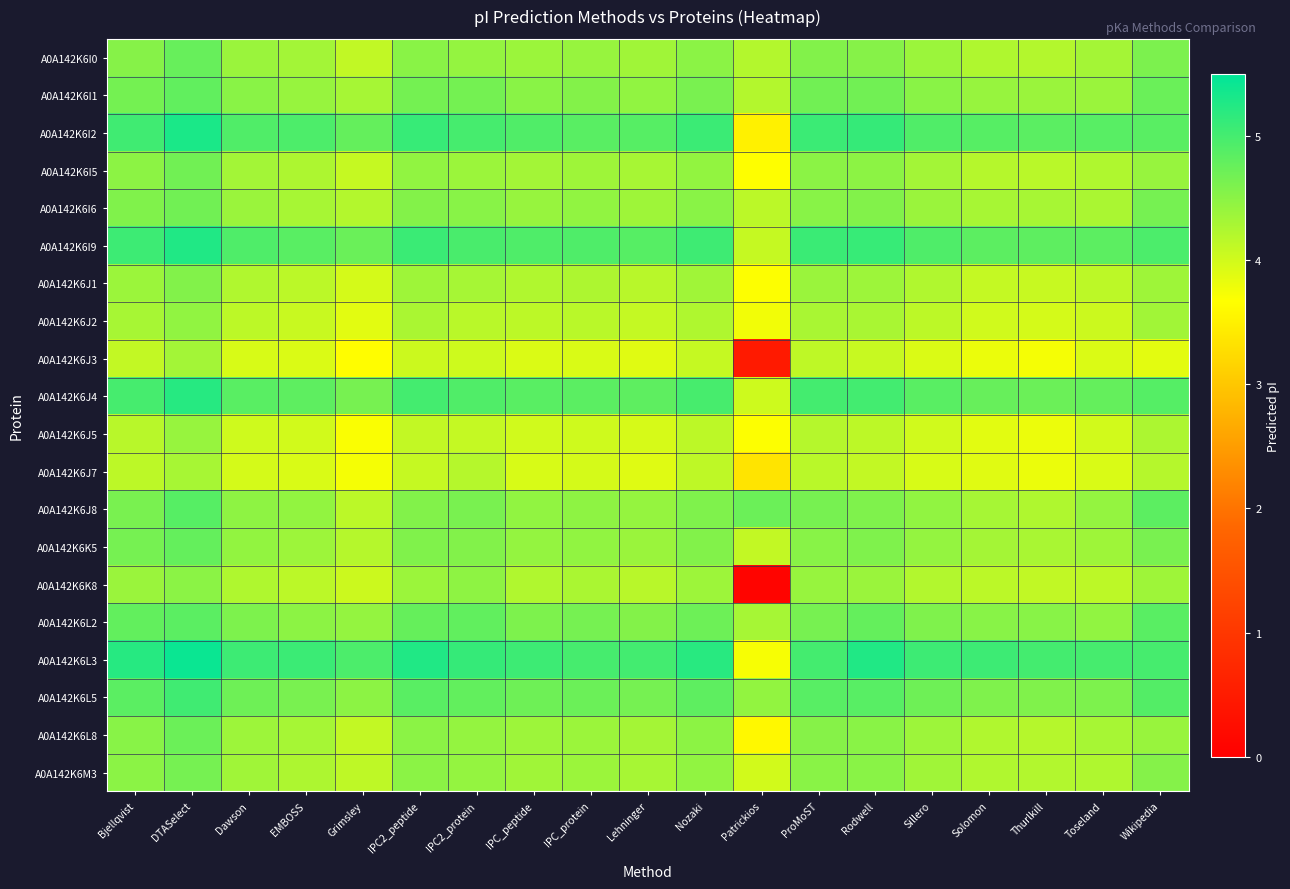

Rank the series at Sillero from highest to lowest value.

A0A142K6L3, A0A142K6I9, A0A142K6I2, A0A142K6J4, A0A142K6L5, A0A142K6L2, A0A142K6I1, A0A142K6J8, A0A142K6K5, A0A142K6I6, A0A142K6I0, A0A142K6L8, A0A142K6M3, A0A142K6I5, A0A142K6J1, A0A142K6K8, A0A142K6J2, A0A142K6J5, A0A142K6J7, A0A142K6J3